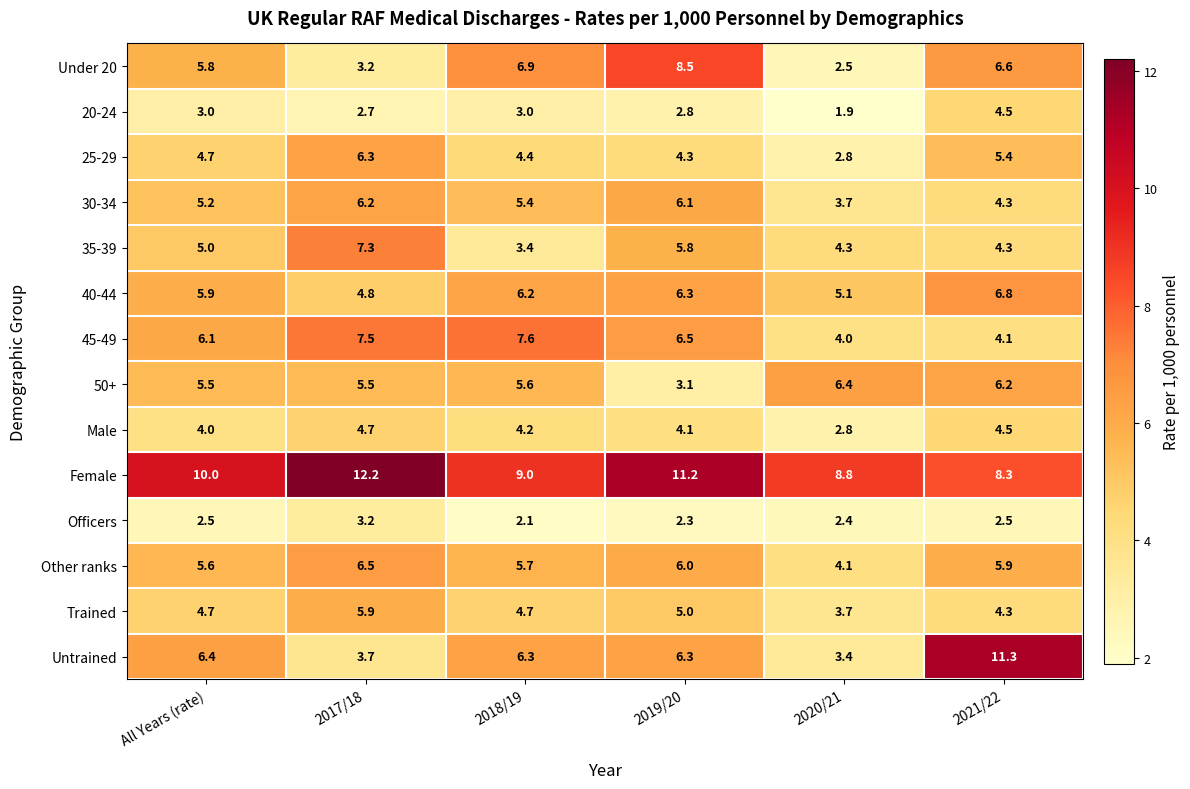

True or false: 45-49 has a value of 3.8 at All Years (rate).

False